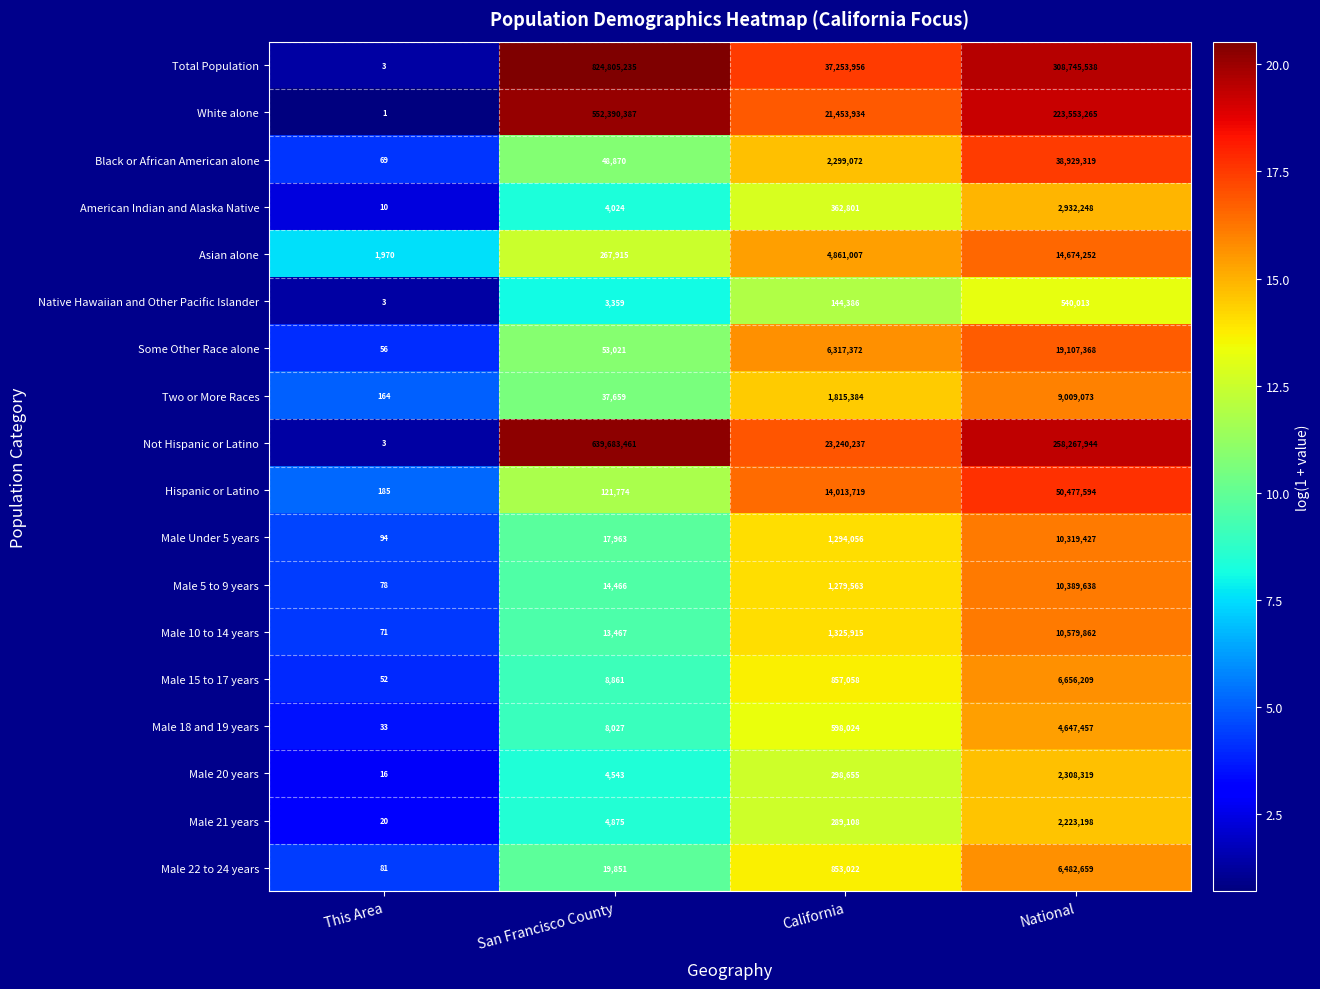

Which series changed the most between This Area and National?

Total Population